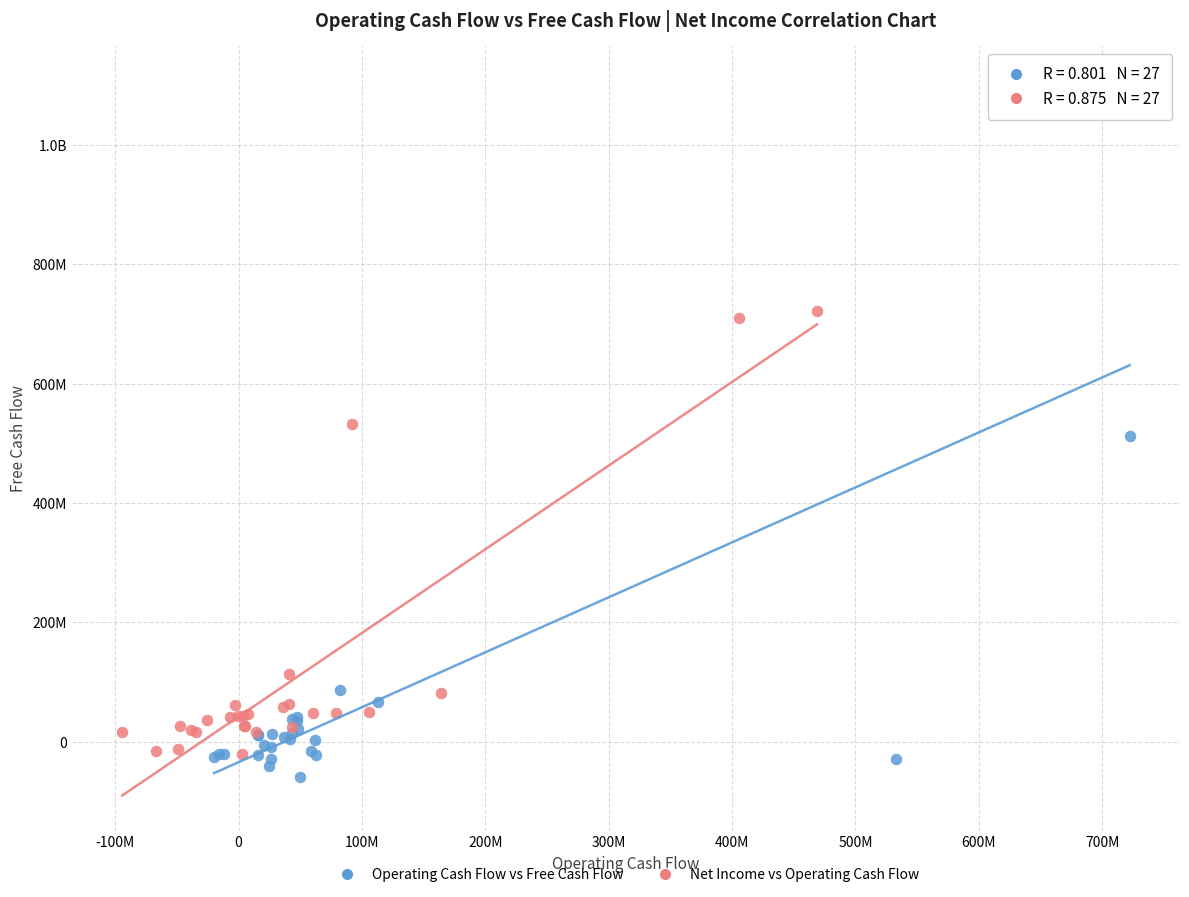

What are all the series names shown in the legend?

Operating Cash Flow vs Free Cash Flow, Net Income vs Operating Cash Flow